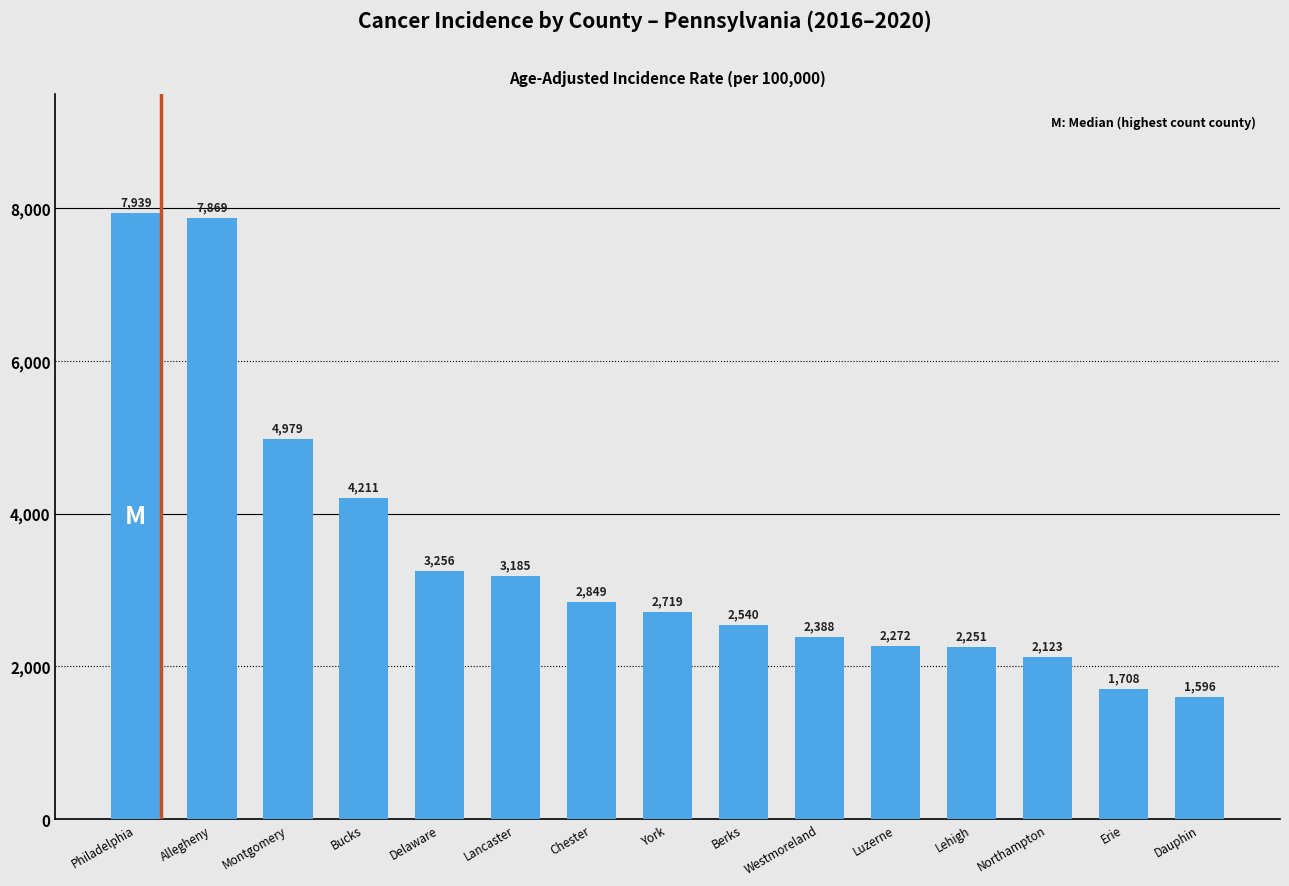

What is the label of the 4th bar from the left?

Bucks